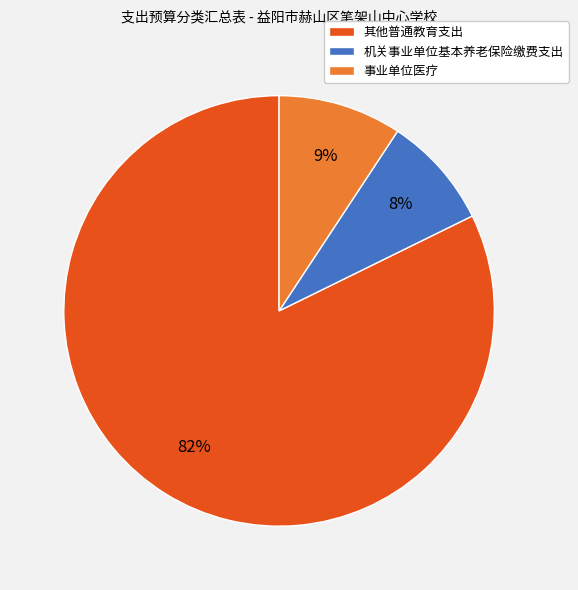

Which category accounts for the majority?

其他普通教育支出